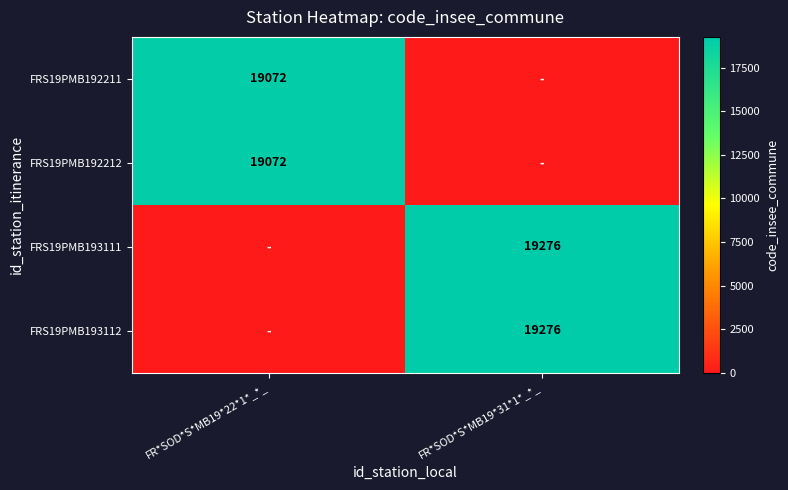

The FRS19PMB193112 series shows 19276 at FR*SOD*S*MB19*31*1*_*_. True or false?

True